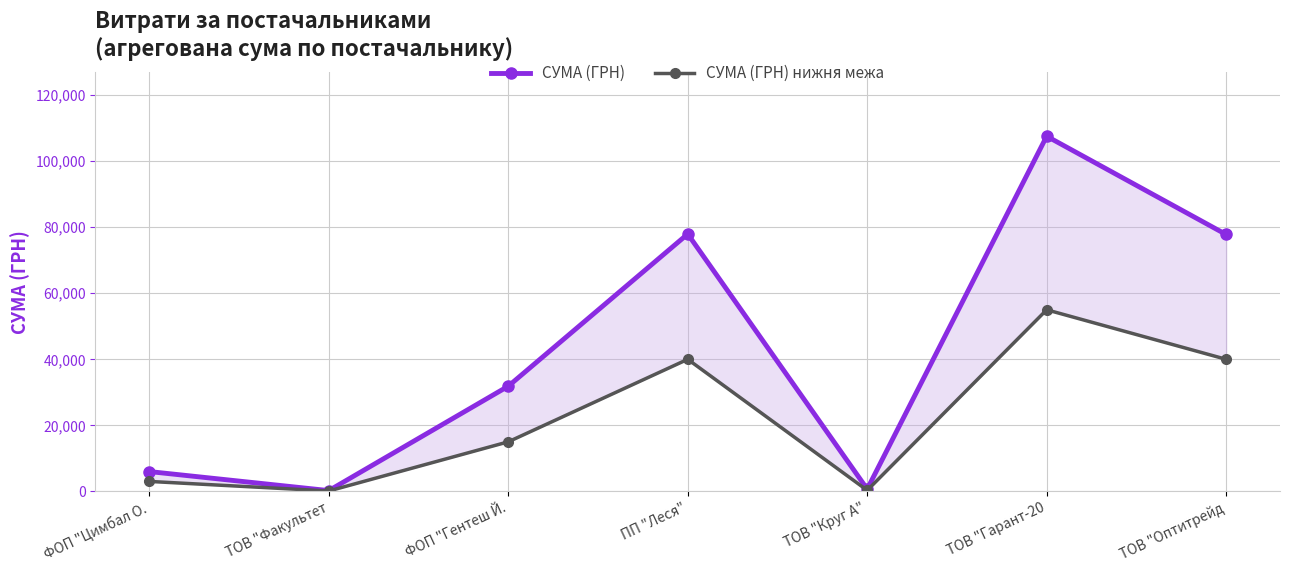

At which category is the sum across all series the highest?

ТОВ "Гарант-20